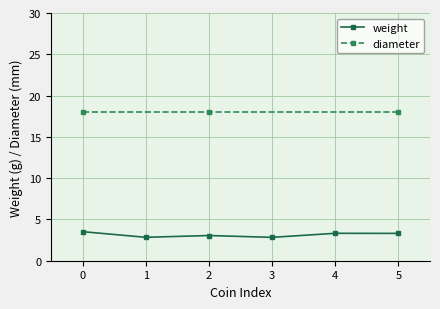

True or false: weight has a value of 4.6 at 2.

False